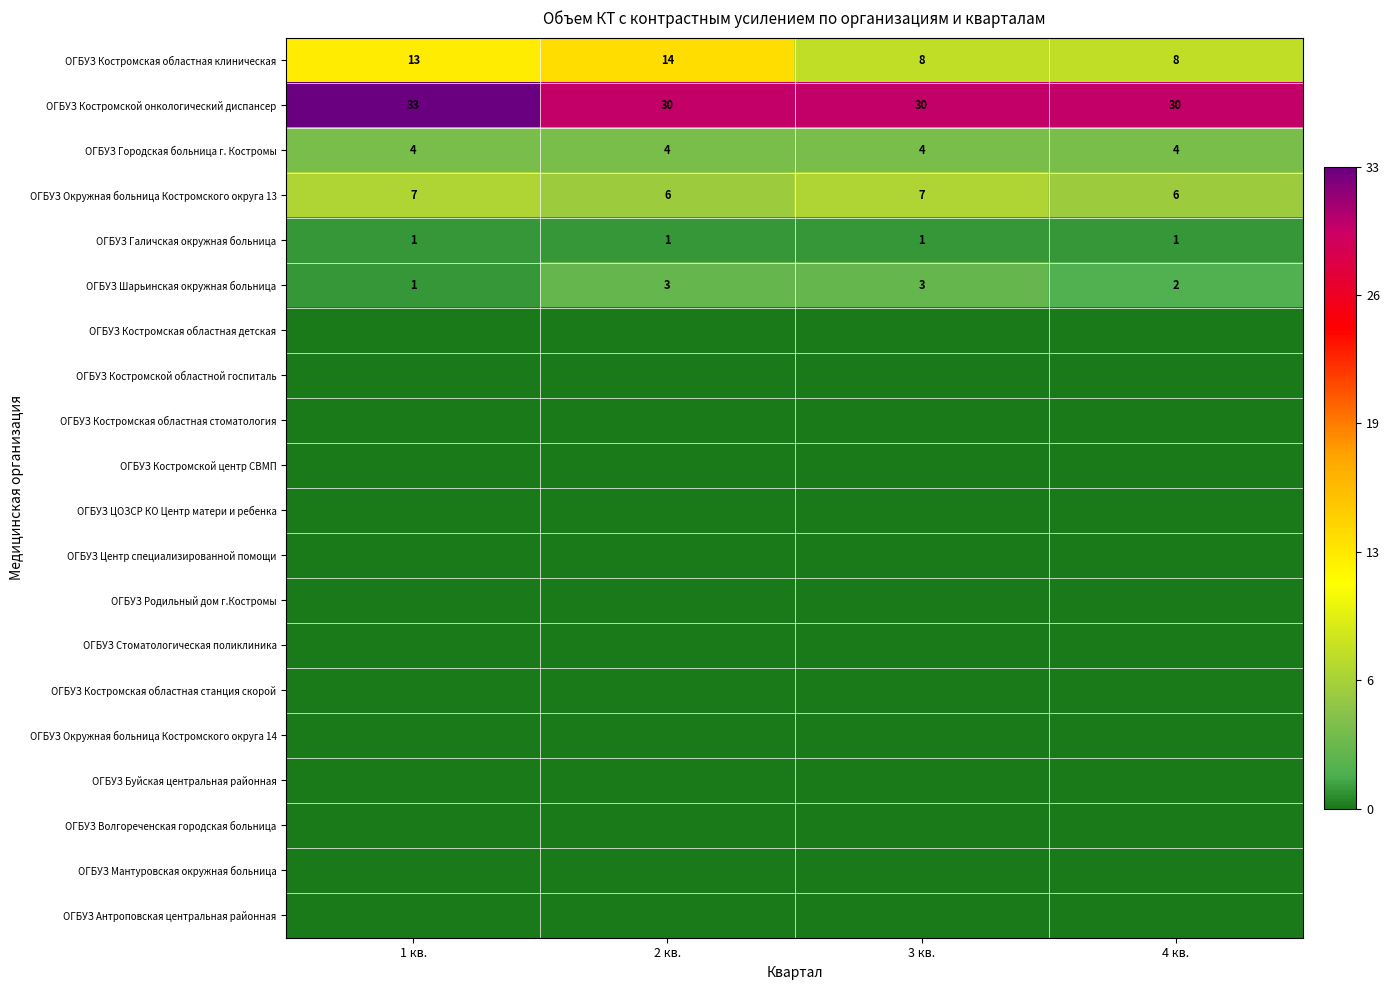

What is the maximum value for ОГБУЗ Костромская областная клиническая?

14